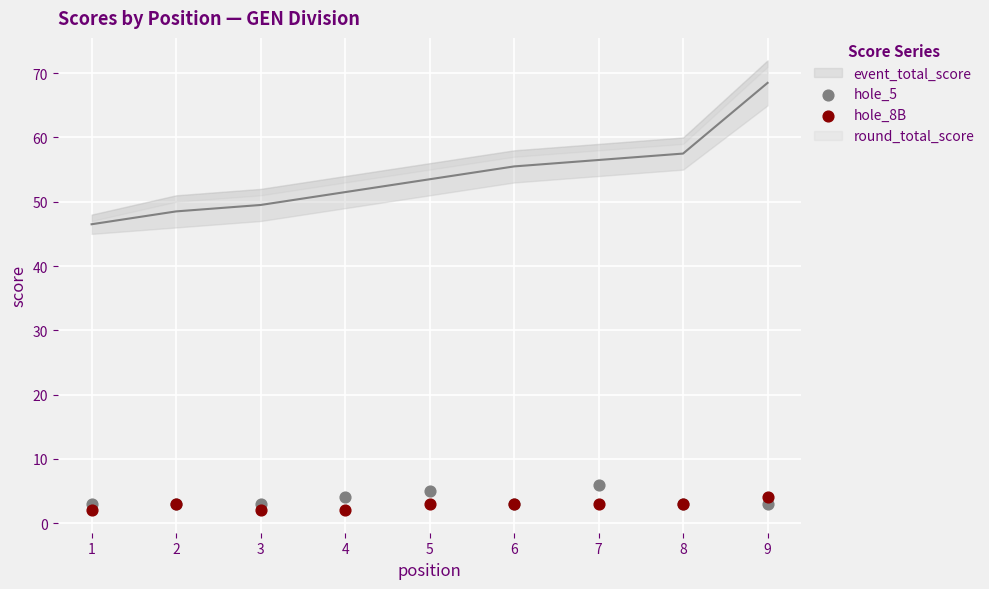

What is the X range (max minus min) for the scatter plot?

8